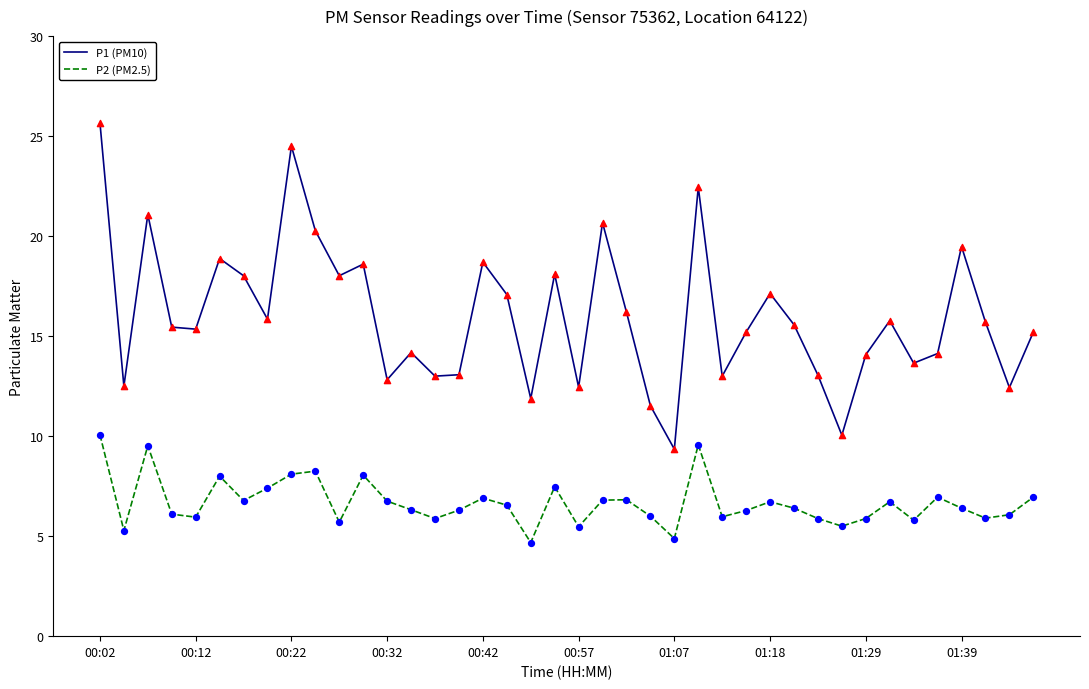

Which series has the largest total across all categories?

P1 (PM10)